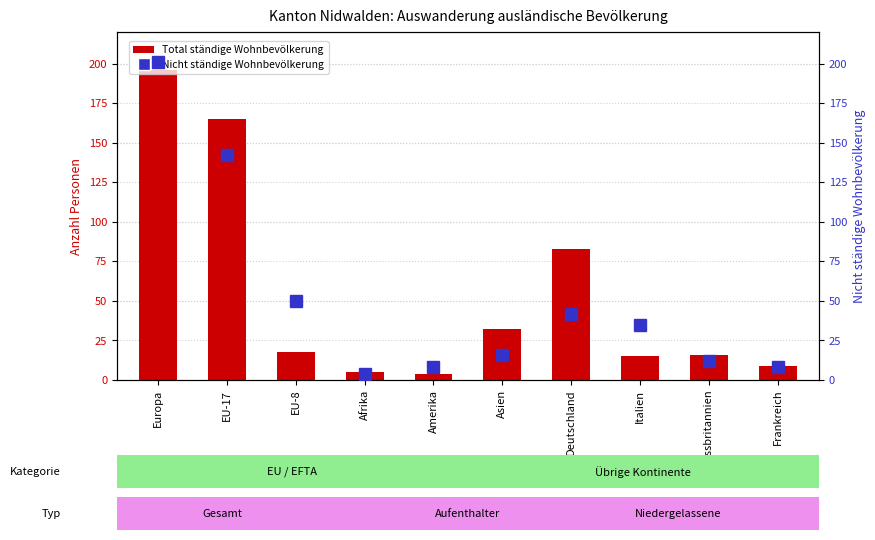

What position from the left is Europa?

1